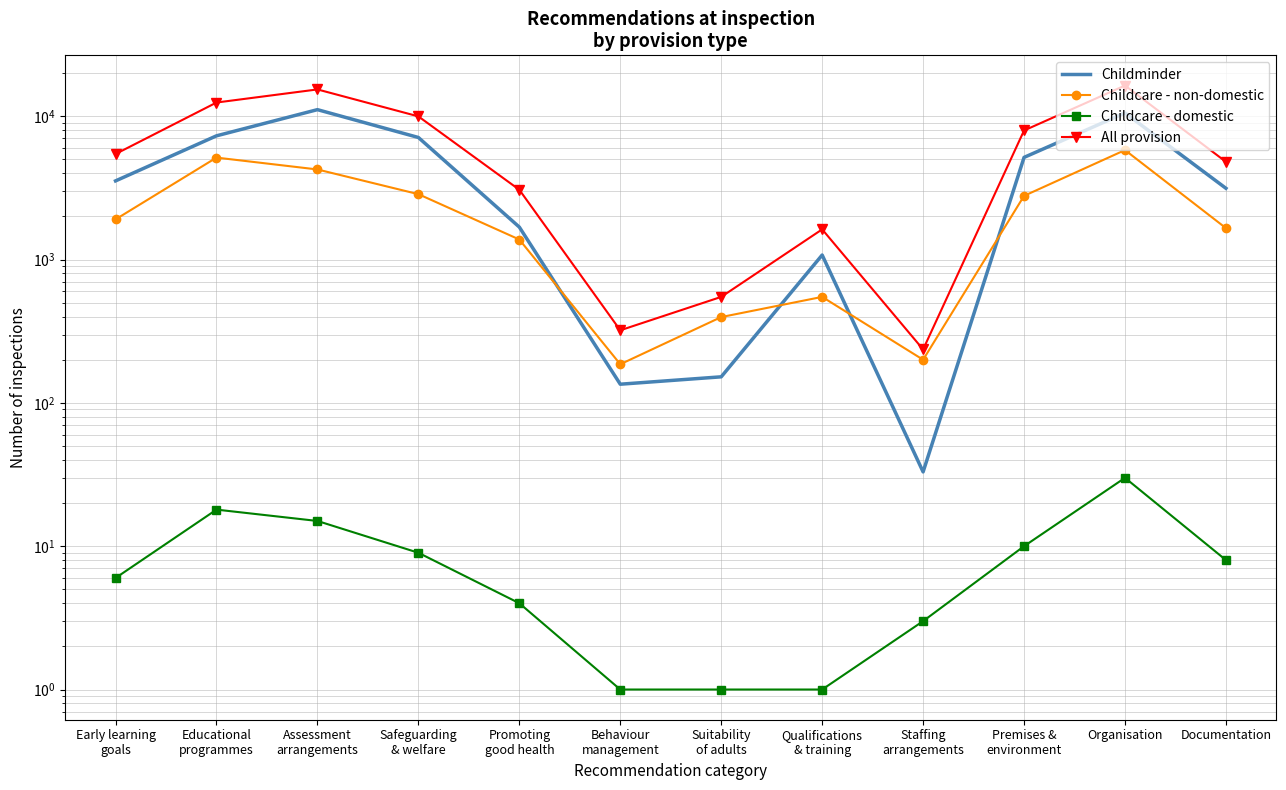

Which series has the largest range (max minus min)?

All provision